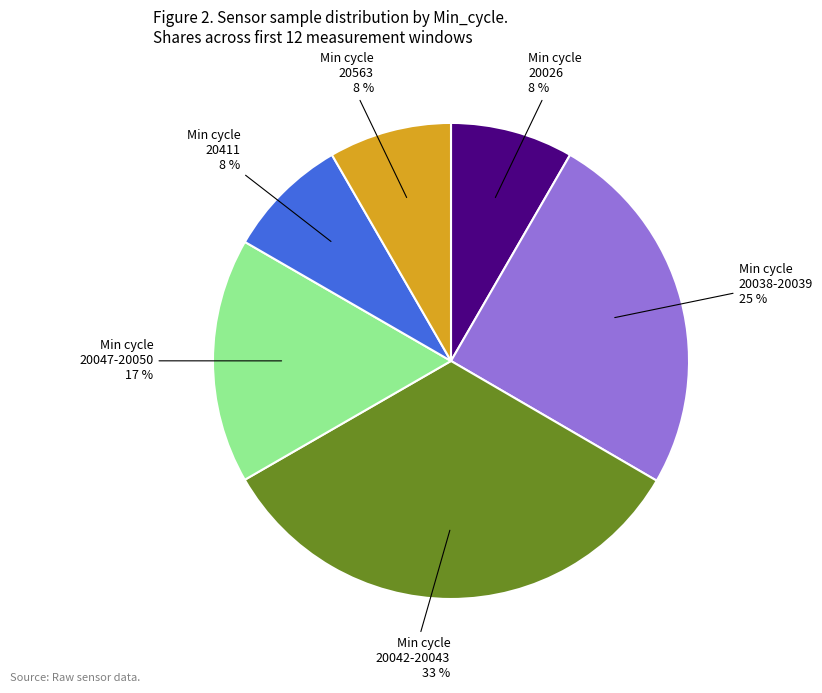

Is there a majority slice in this chart?

No